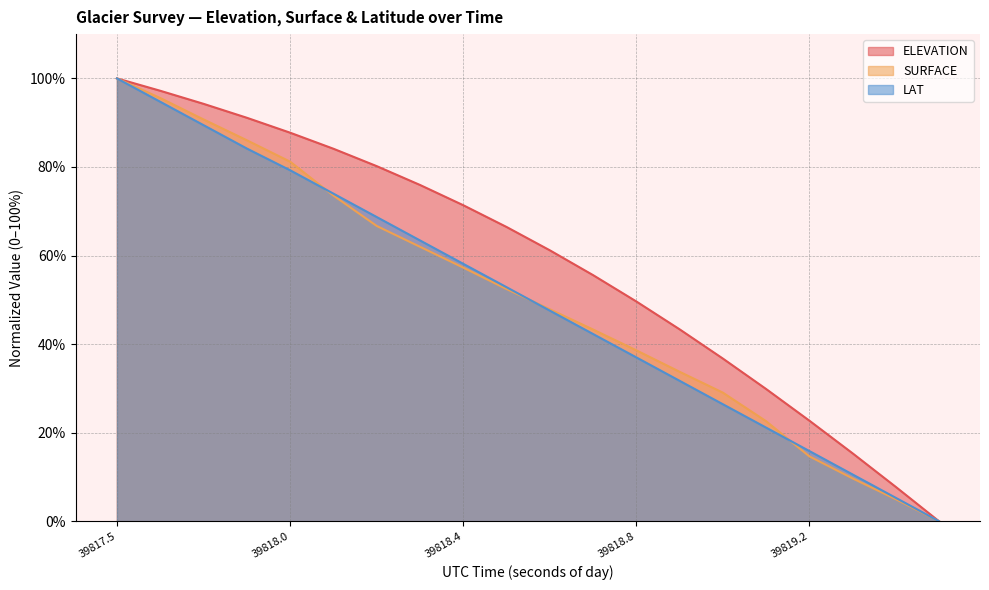

List the series in order of their peak value, lowest first.

ELEVATION, SURFACE, LAT